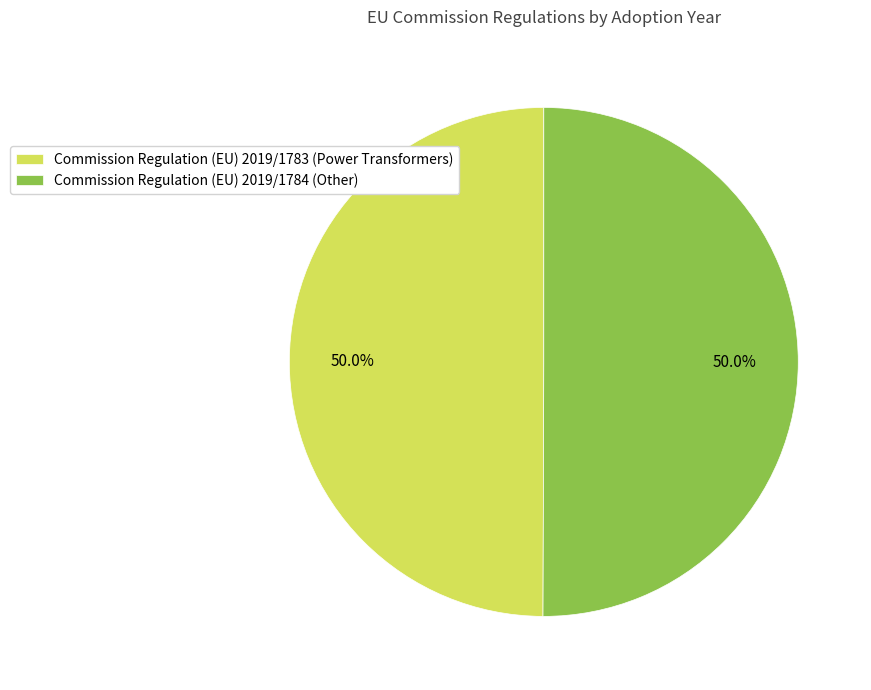

What is the ratio of the value at Commission Regulation (EU) 2019/1783 (Power Transformers) to the value at Commission Regulation (EU) 2019/1784 (Other)?

1.0